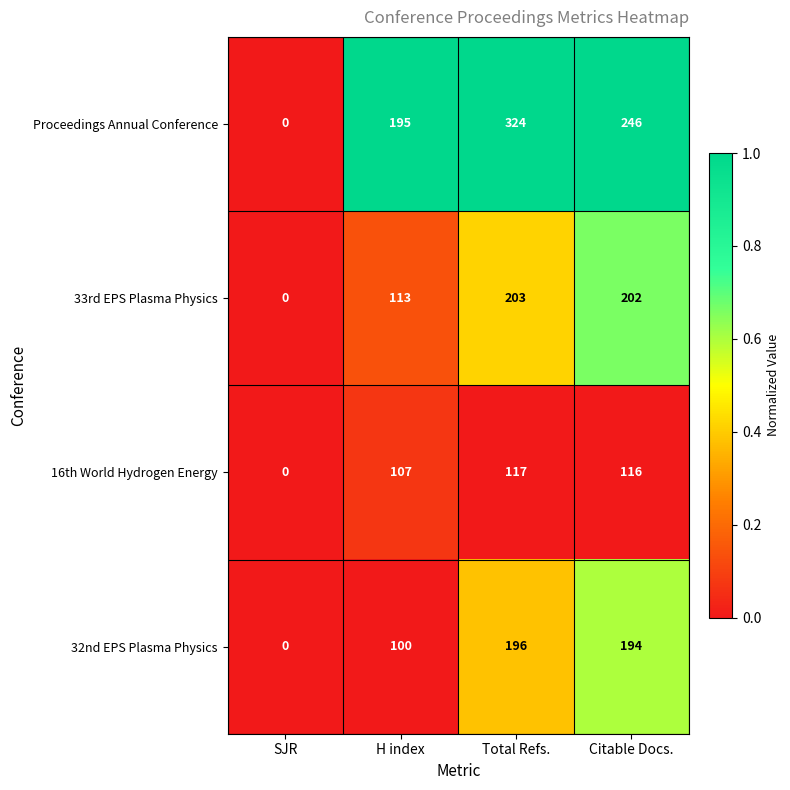

Which series has the widest spread of values?

Proceedings Annual Conference